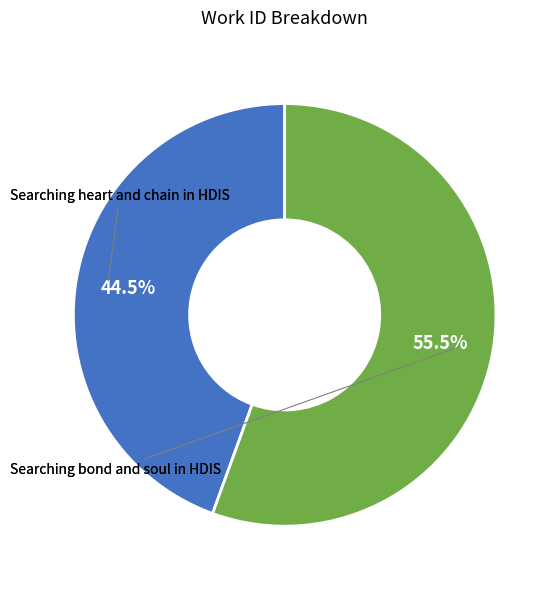

Is there any slice that represents more than half of the pie?

Yes